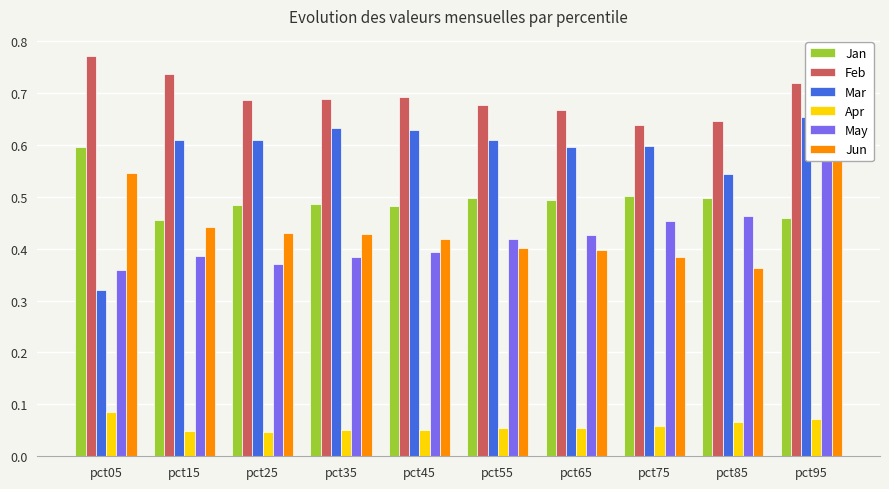

What are all the series names shown in the legend?

Jan, Feb, Mar, Apr, May, Jun